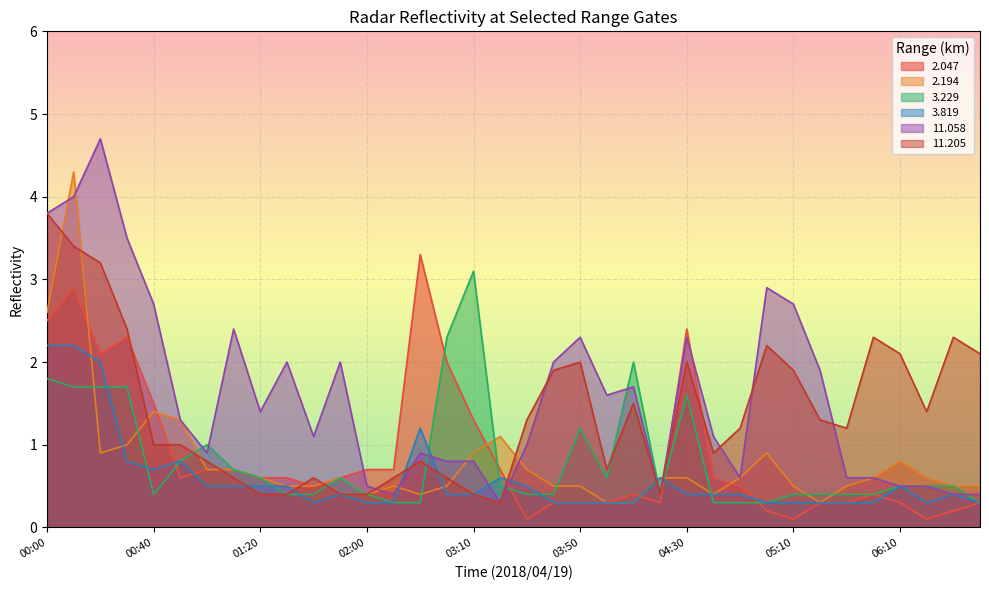

What are all the series names shown in the legend?

2.047, 2.194, 3.229, 3.819, 11.058, 11.205